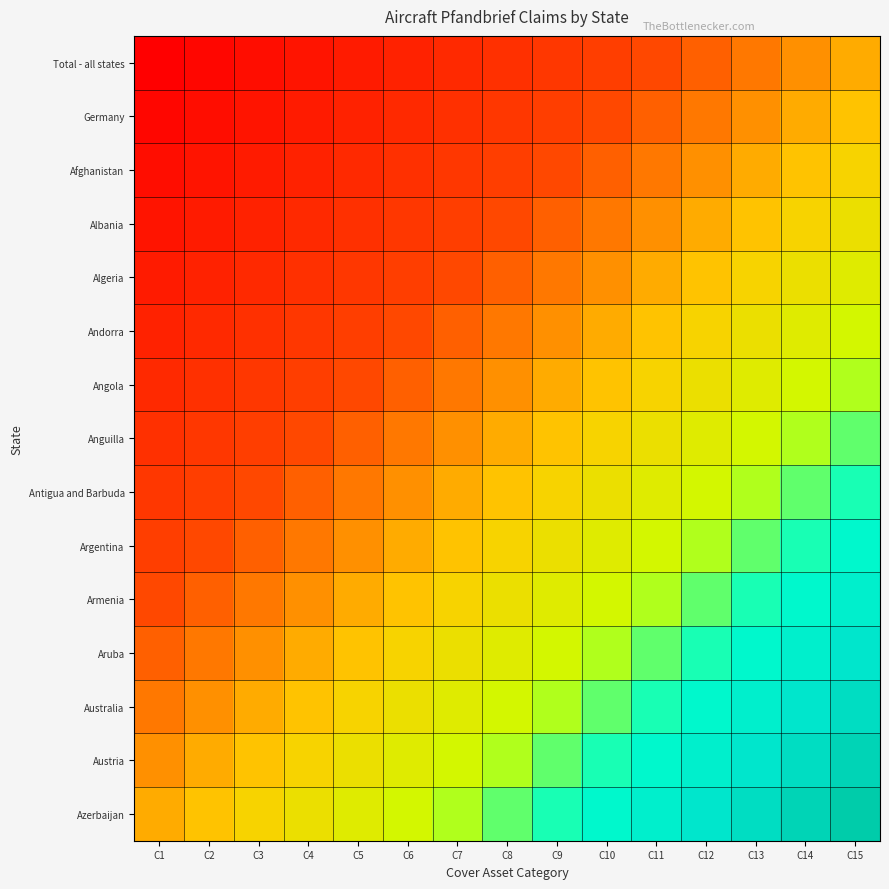

At how many categories does at least one series exceed 9?

15